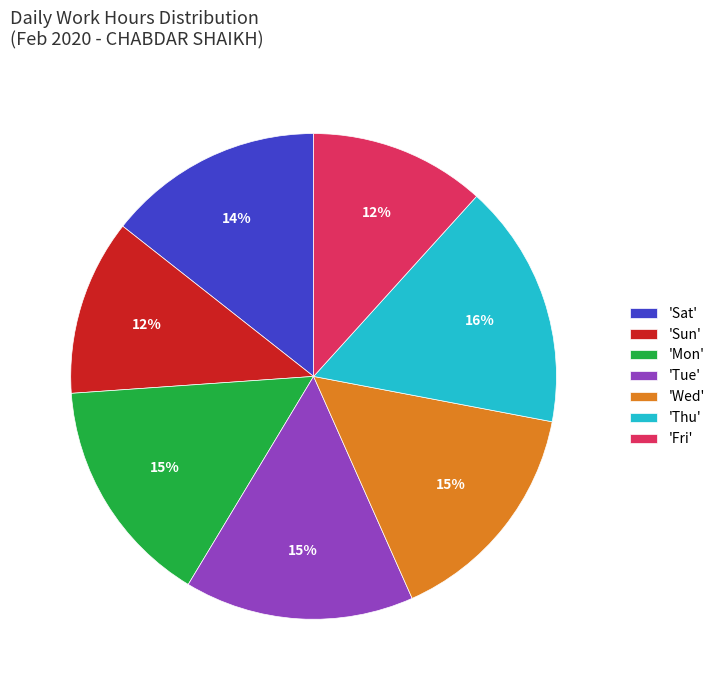

Count the number of slices in the pie.

7